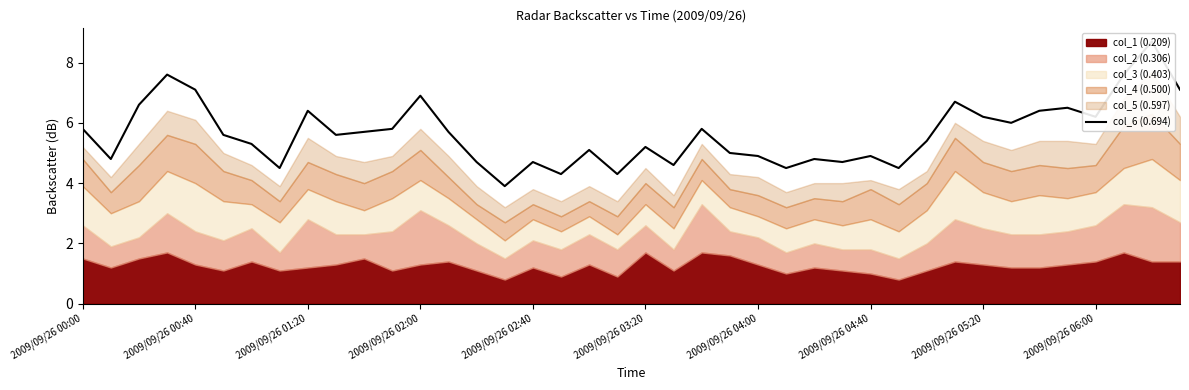

What is the sum of the values at 35 and 22?

12.3